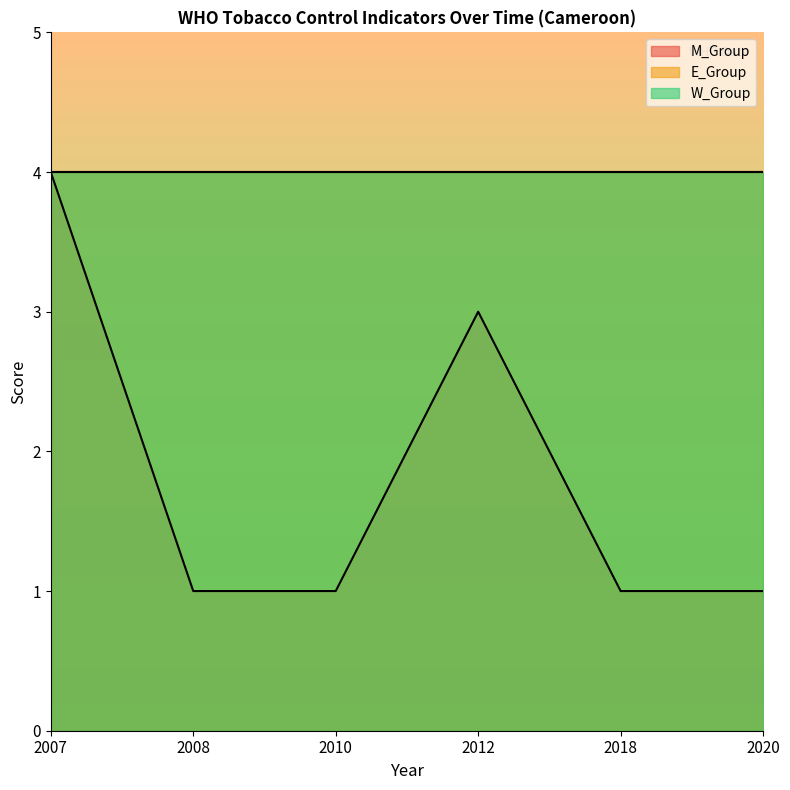

What is the total value across all series at 2018?

9